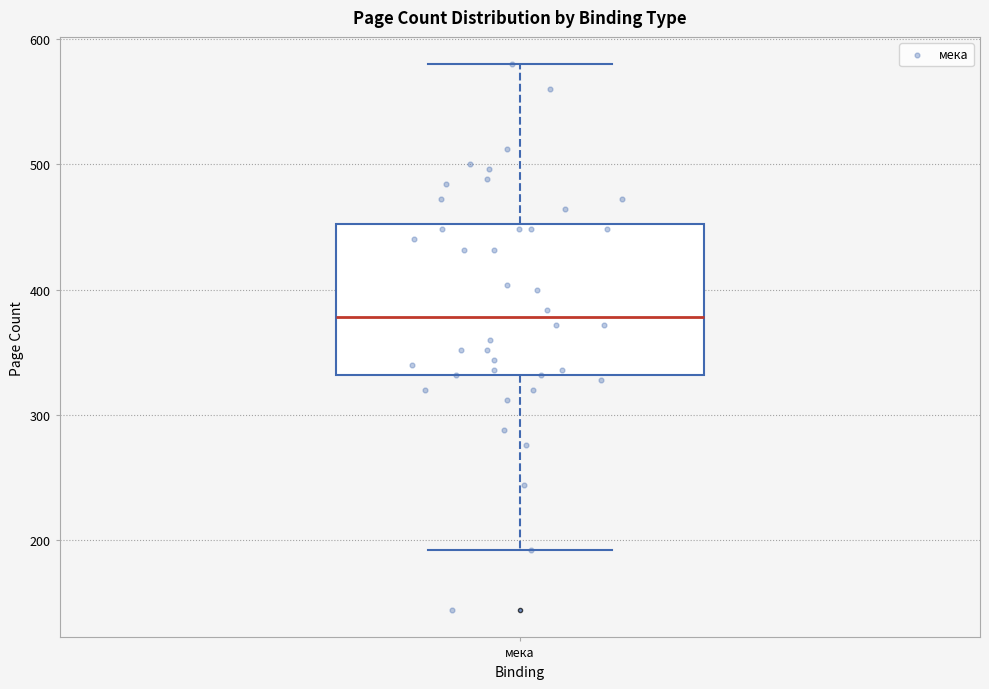

Where is the lower edge of the box for мека on the y-axis? The values are not printed on the chart, so give them approximately, as read against the axis.

330